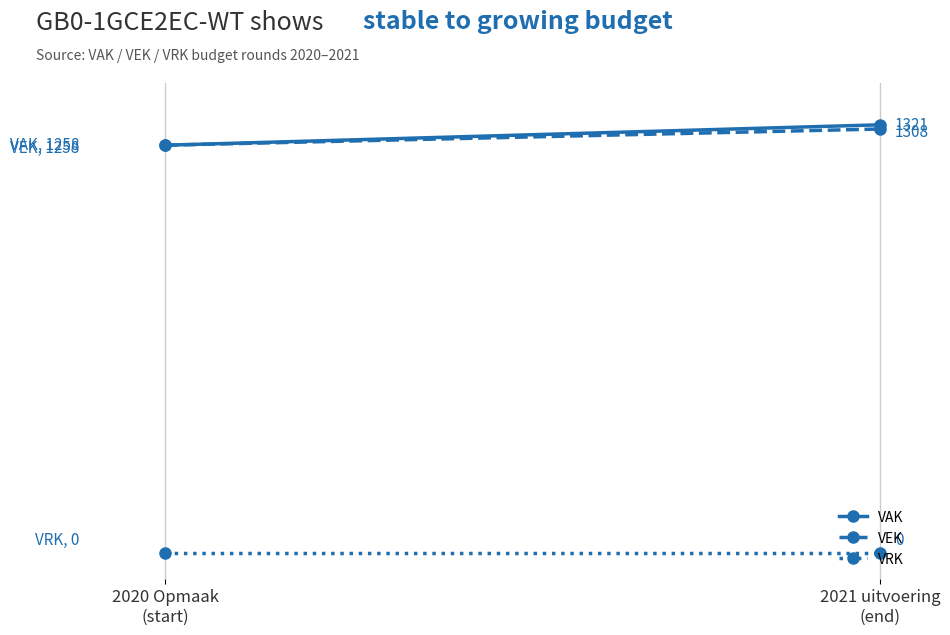

Reading left to right, list all the values displayed in this chart.

VAK: 1258	1321
VEK: 1258	1308
VRK: 0	0